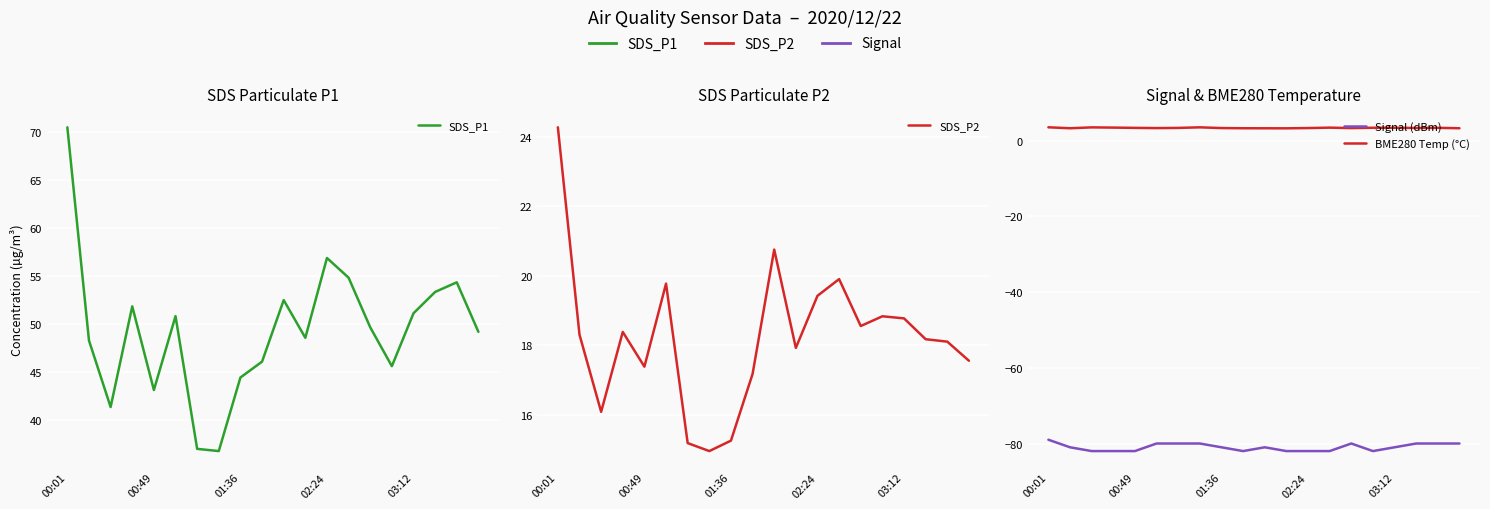

How many Signal (dBm) values are between -82 and -80?

19